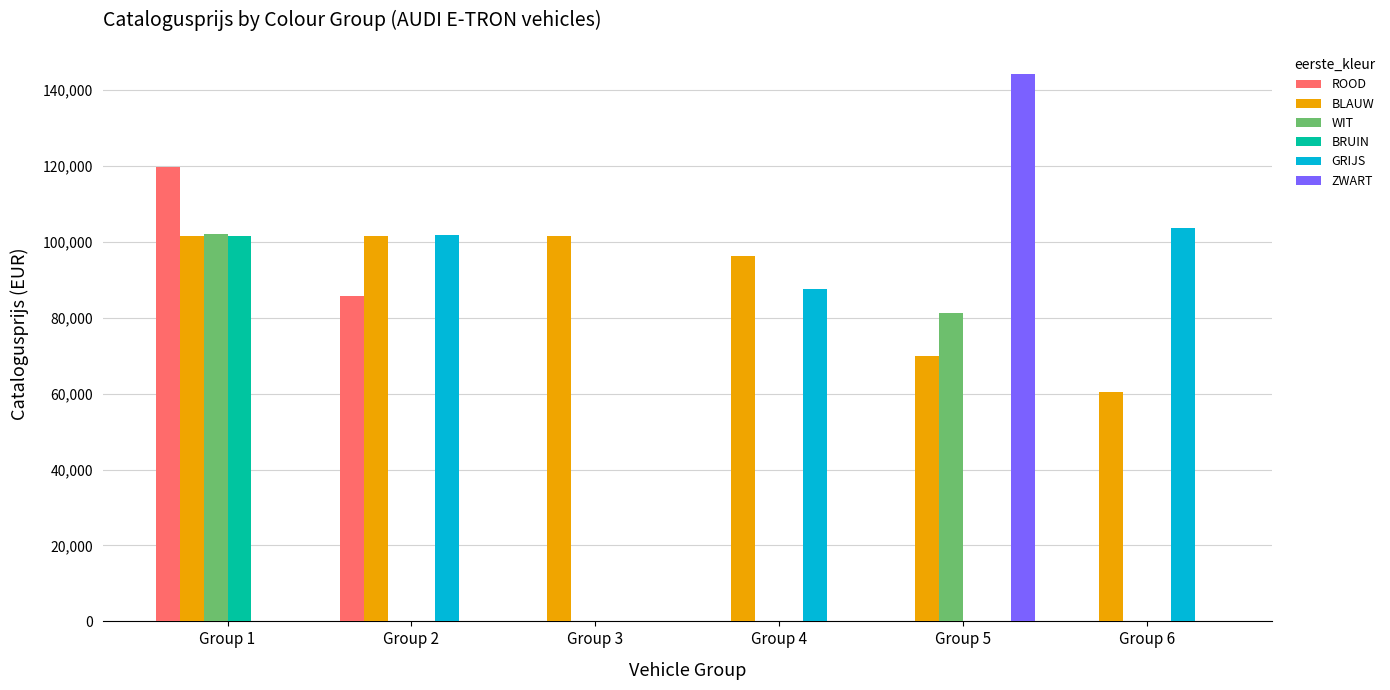

What is the average value of the GRIJS series?

48801